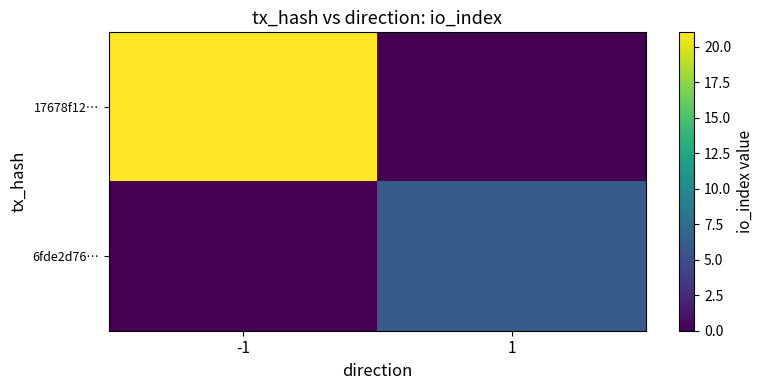

What is the spread (max minus min) of values at 1?

6